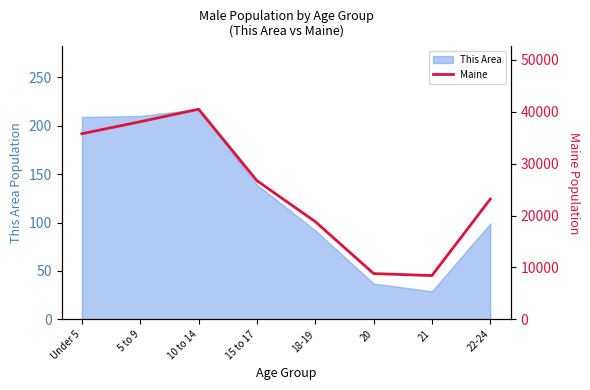

At which category does the chart reach its minimum across all series?

21